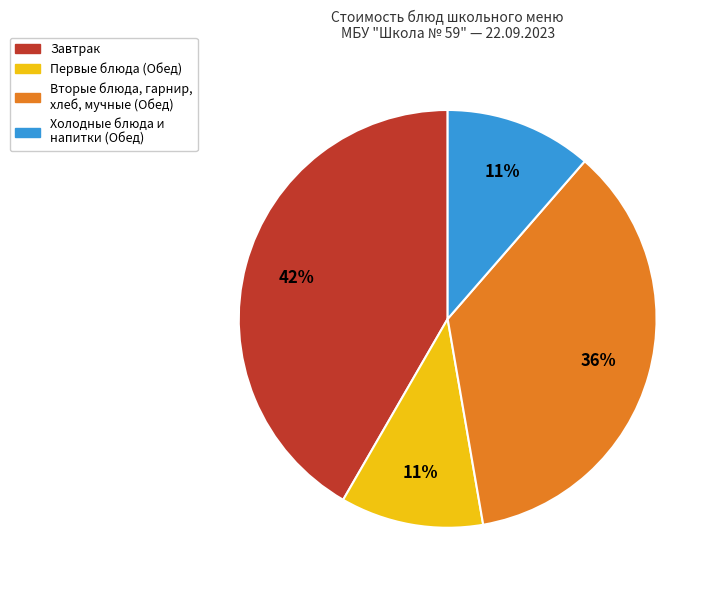

How many segments does this pie chart have?

4